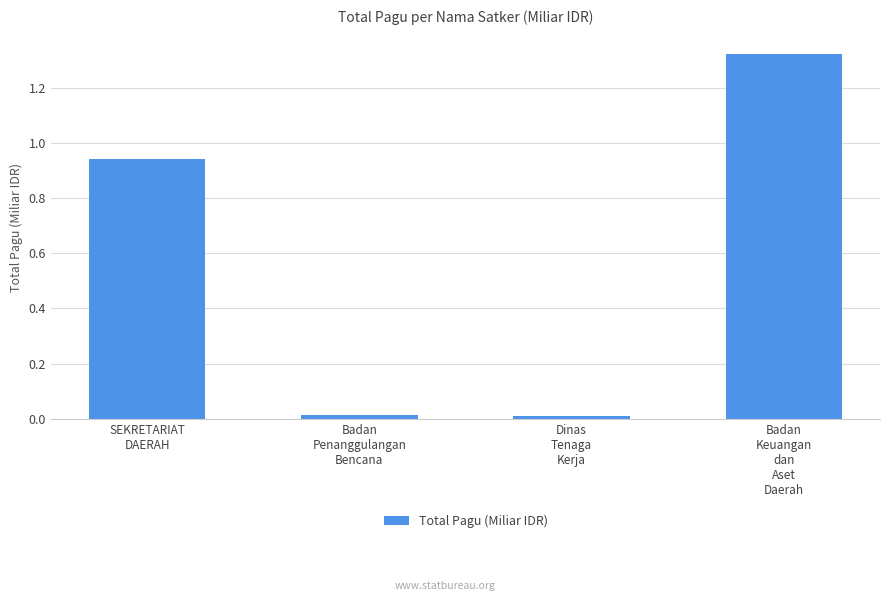

What is the label of the 1st bar from the right?

Badan
Keuangan
dan
Aset
Daerah